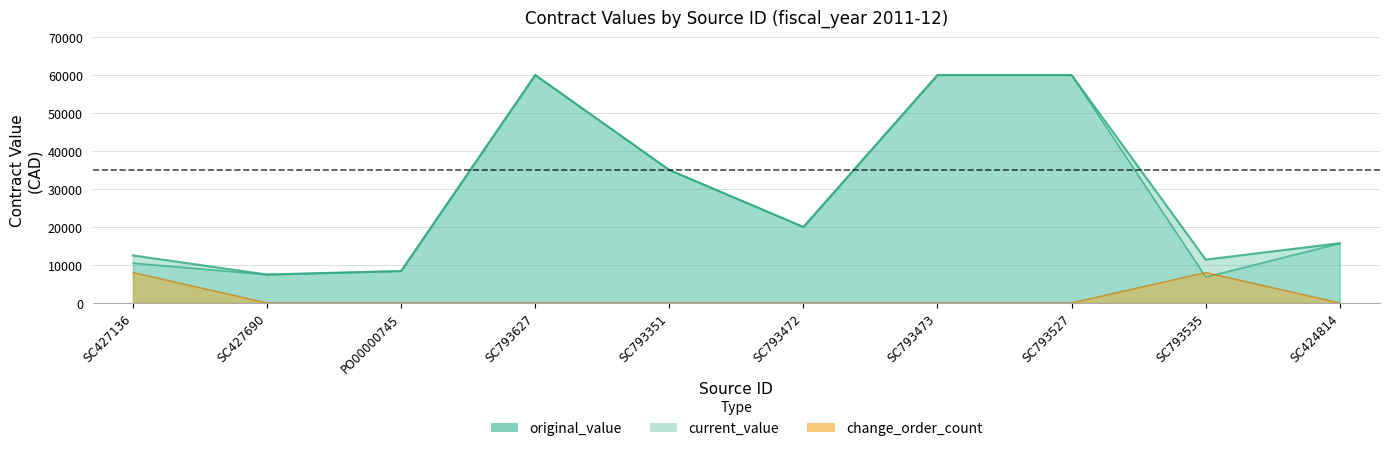

True or false: current_value and original_value cross at least once.

False